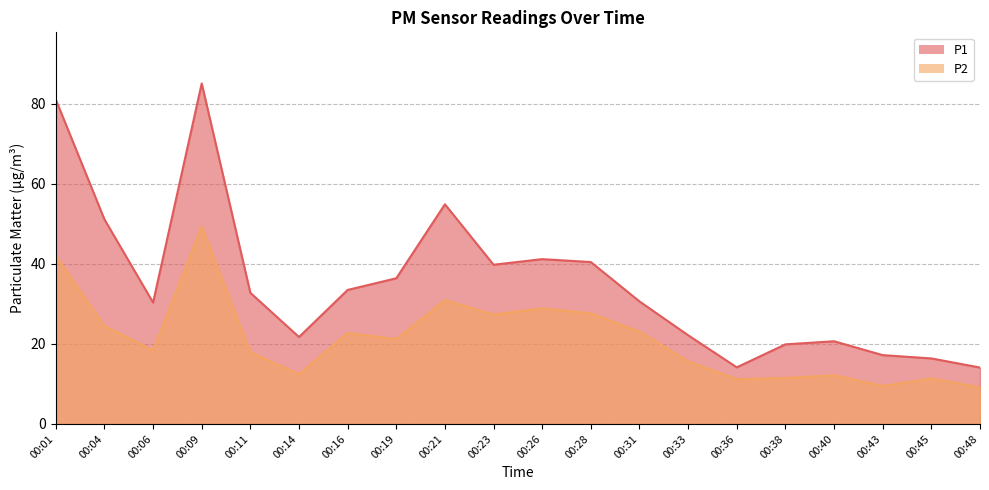

What is the smallest value displayed?

9.2